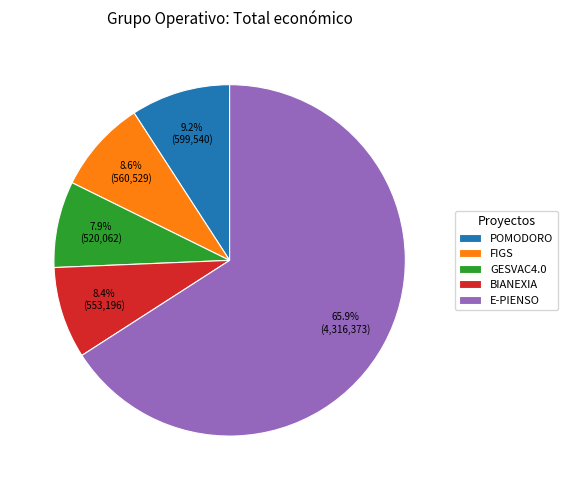

What is the largest slice in the pie chart?

E-PIENSO